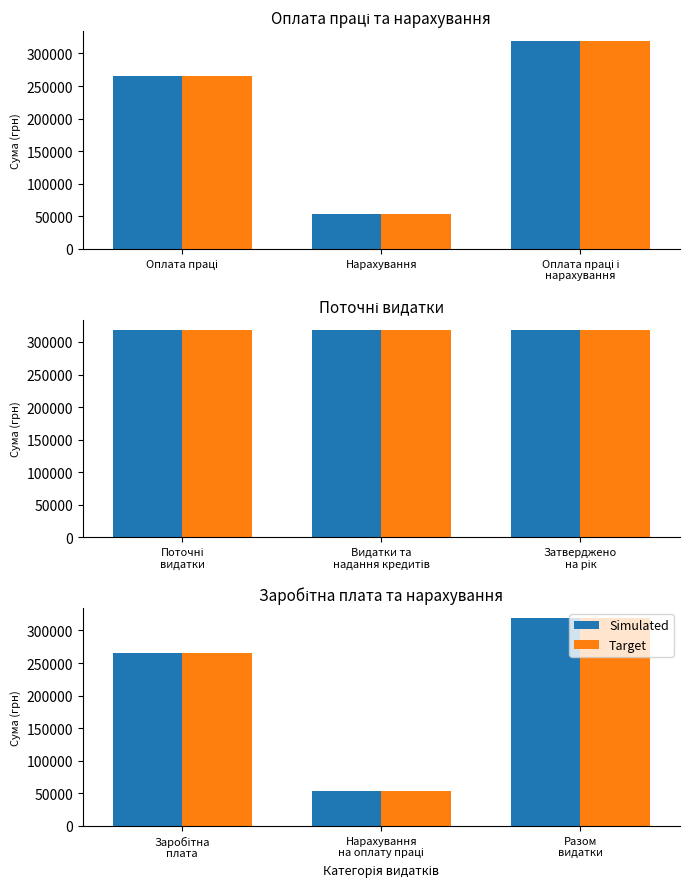

What is the minimum value shown in the chart?

53654.9